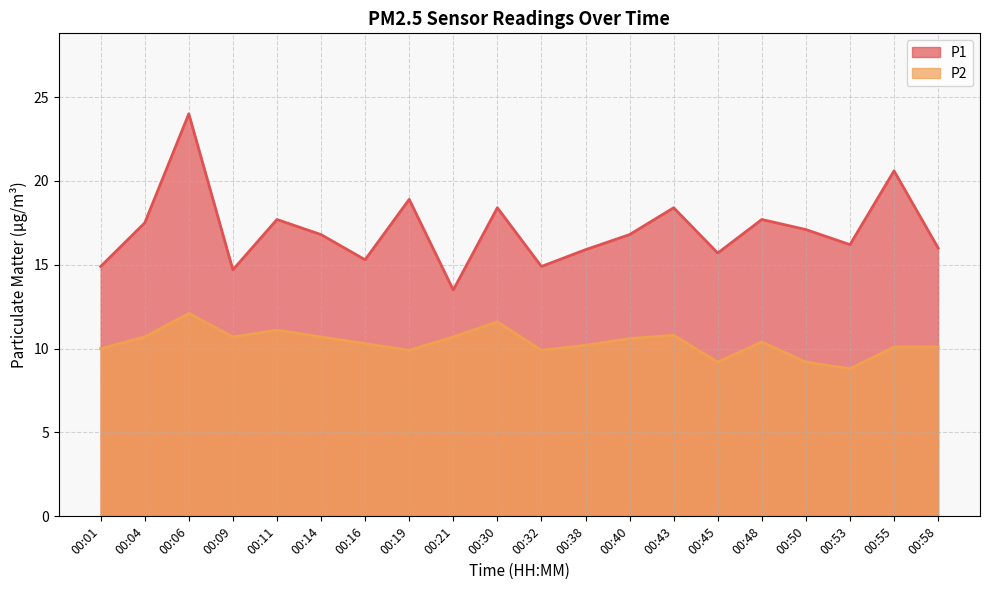

Reading left to right, extract all data points from this chart.

P1: 14.9	17.5	24.0	14.7	17.7	16.8	15.3	18.9	13.5	18.4	14.9	15.9	16.8	18.4	15.7	17.7	17.1	16.2	20.6	16.0
P2: 10.0	10.7	12.1	10.7	11.1	10.7	10.3	9.9	10.7	11.6	9.9	10.2	10.6	10.8	9.2	10.4	9.2	8.8	10.1	10.1